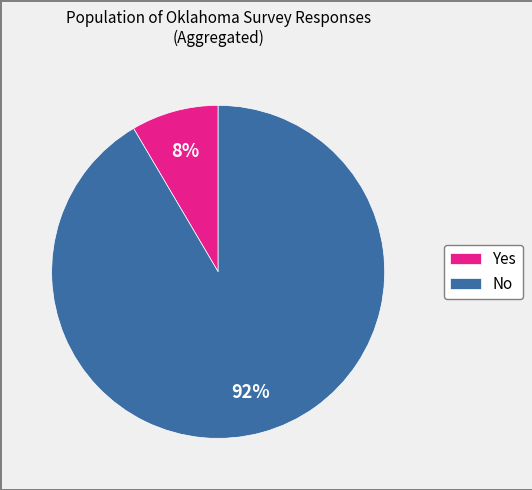

How many segments does this pie chart have?

2